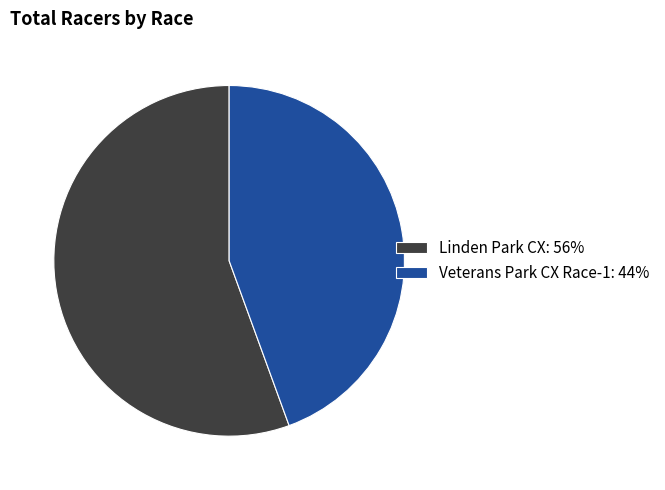

Which slice is the smallest?

Veterans Park CX Race-1